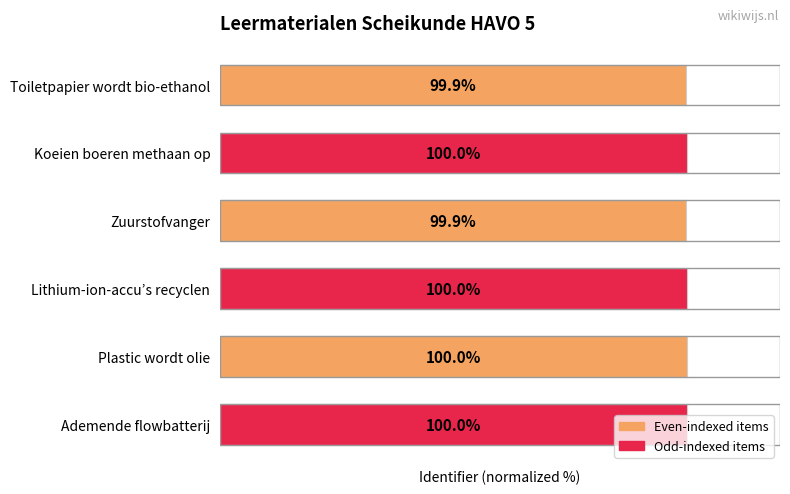

What is the label of the 2nd bar from the top?

Koeien boeren methaan op